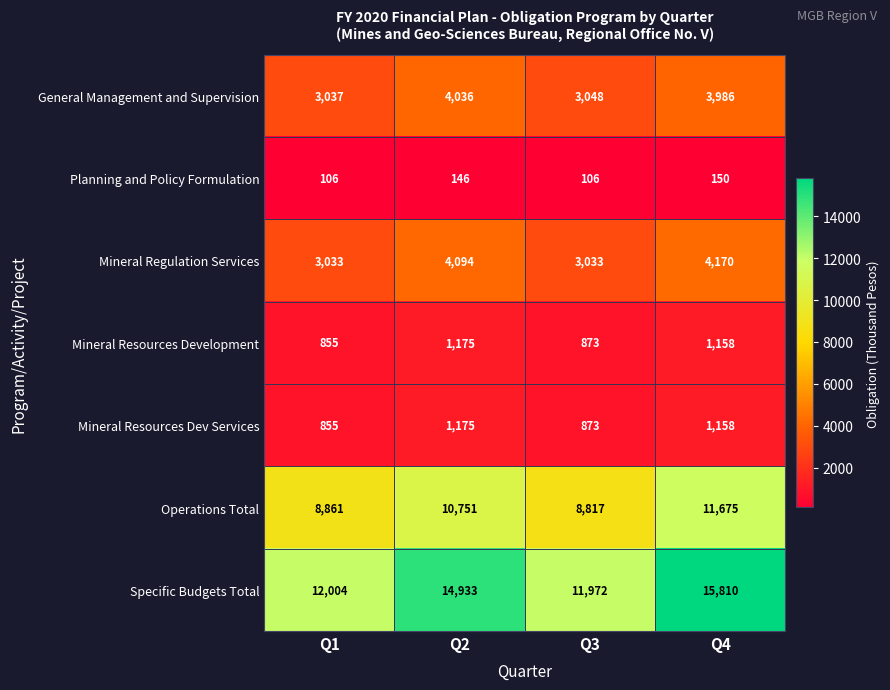

Rank the categories by General Management and Supervision value from highest to lowest.

Q2, Q4, Q3, Q1